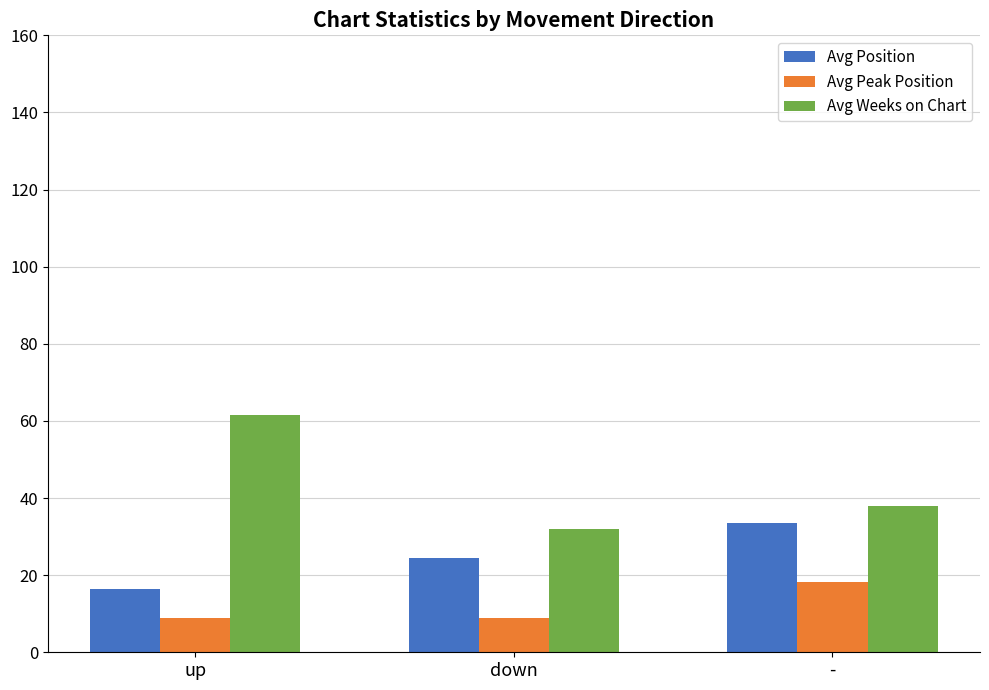

What is the total value across all series at down?

65.3